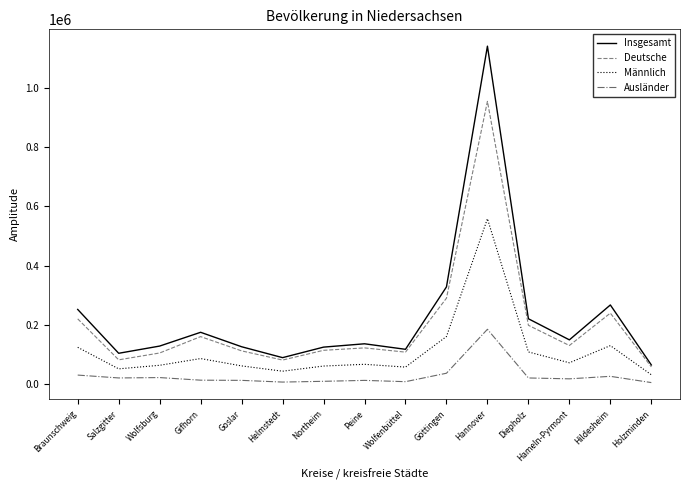

At which category is the sum across all series the highest?

Hannover